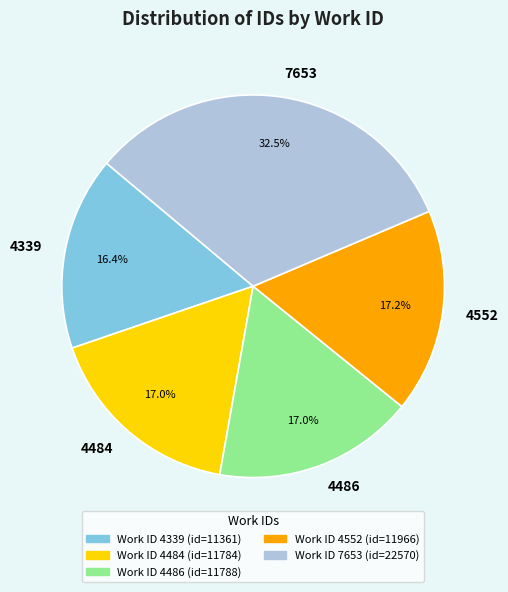

Between 4339 and 4484, which is larger?

4484